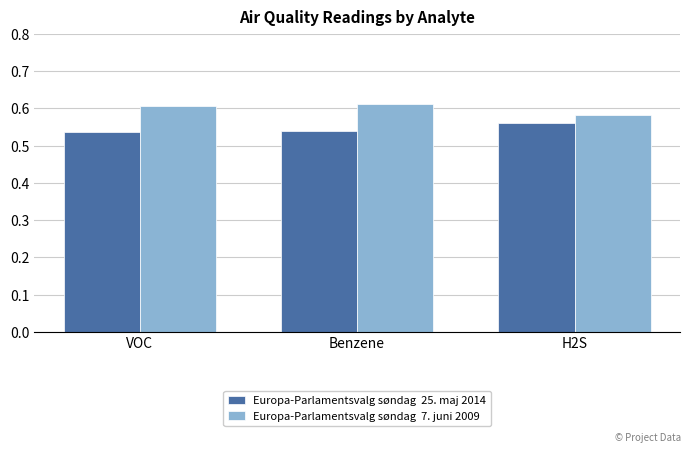

What is the total value across all series at Benzene?

1.2